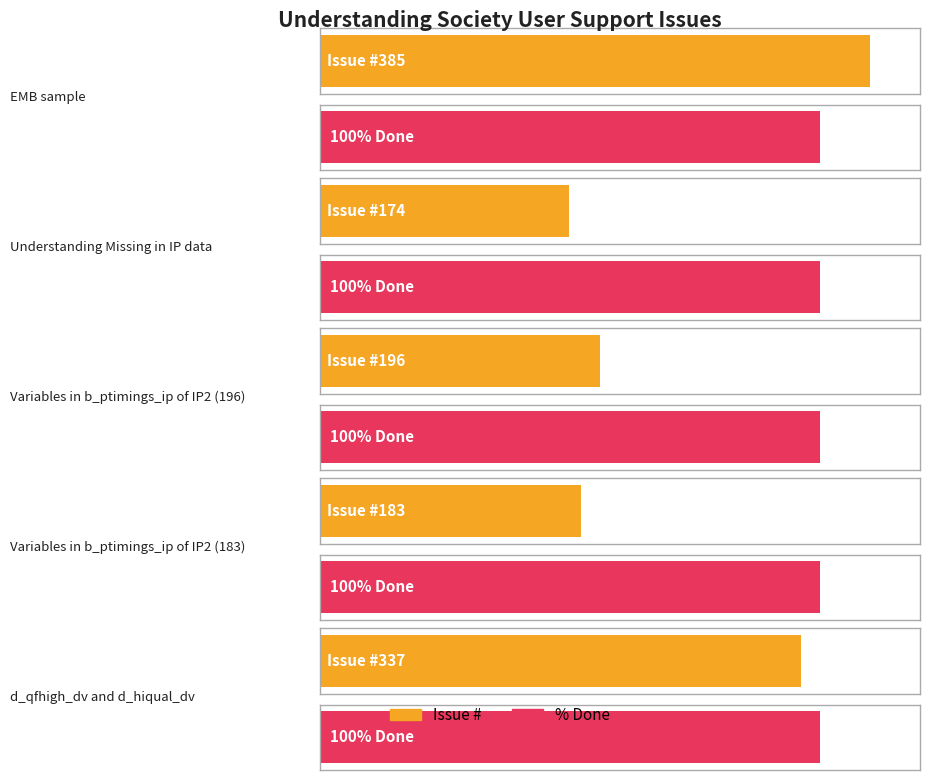

True or false: Issue # has a value of 337 at d_qfhigh_dv and d_hiqual_dv.

True